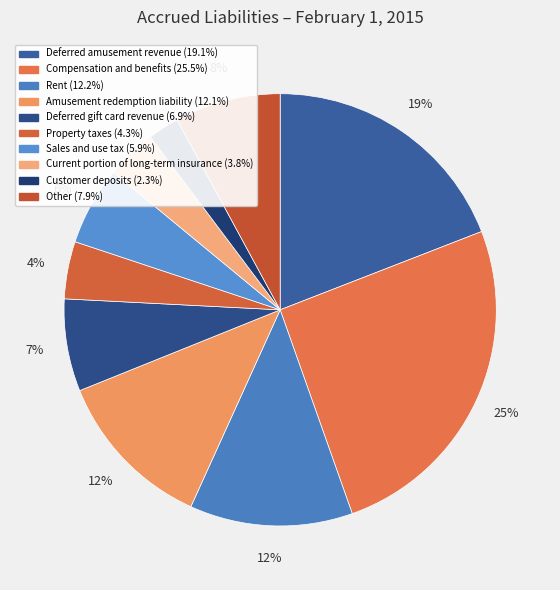

Is the sum of Other and Sales and use tax greater than half?

No